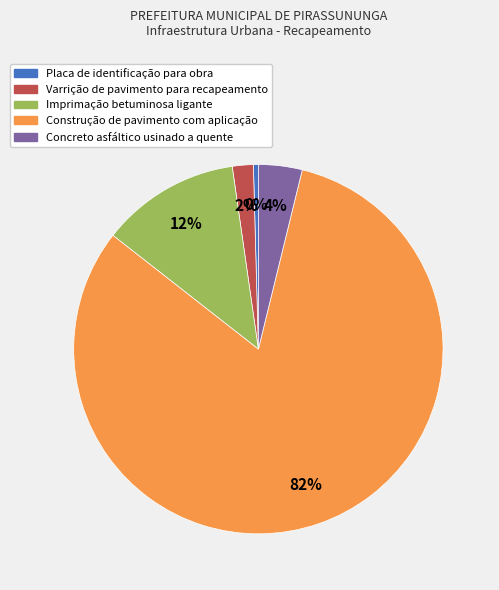

Rank the categories by value from lowest to highest.

Placa de identificação para obra, Varrição de pavimento para recapeamento, Concreto asfáltico usinado a quente, Imprimação betuminosa ligante, Construção de pavimento com aplicação